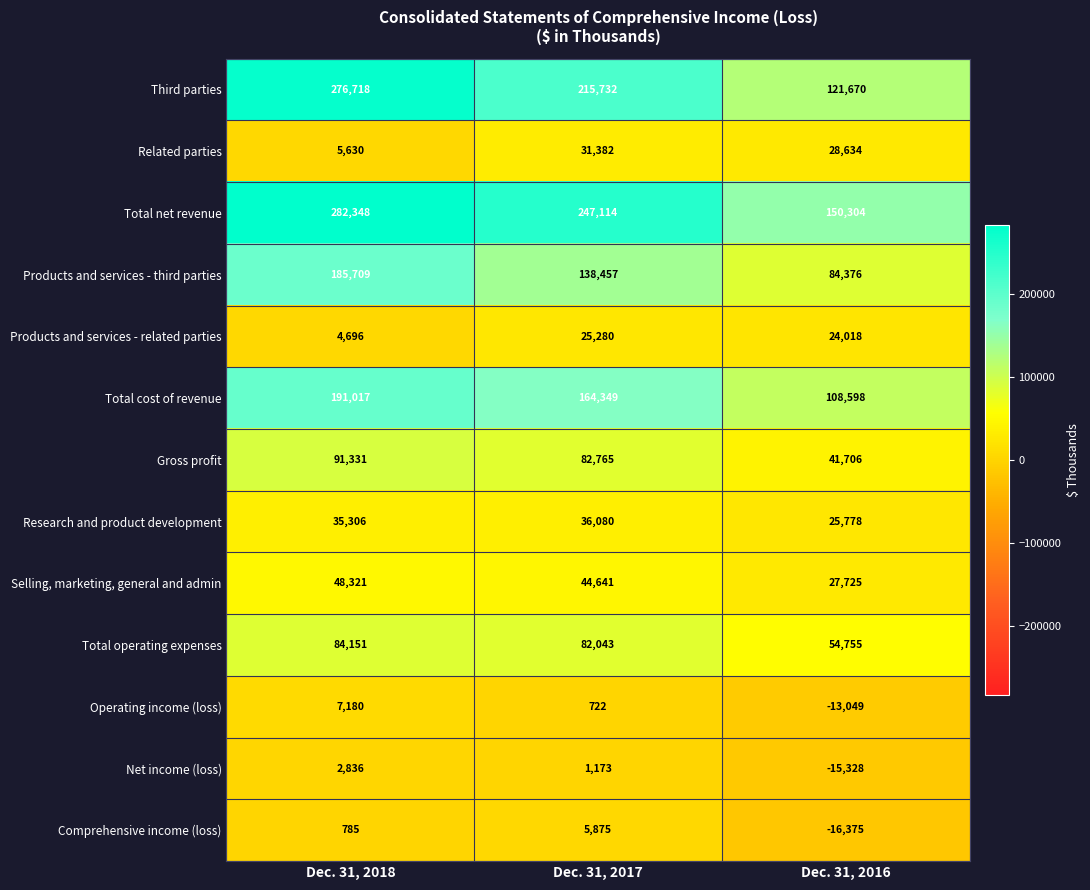

What is the difference between the Comprehensive income (loss) values at Dec. 31, 2016 and Dec. 31, 2018?

17160